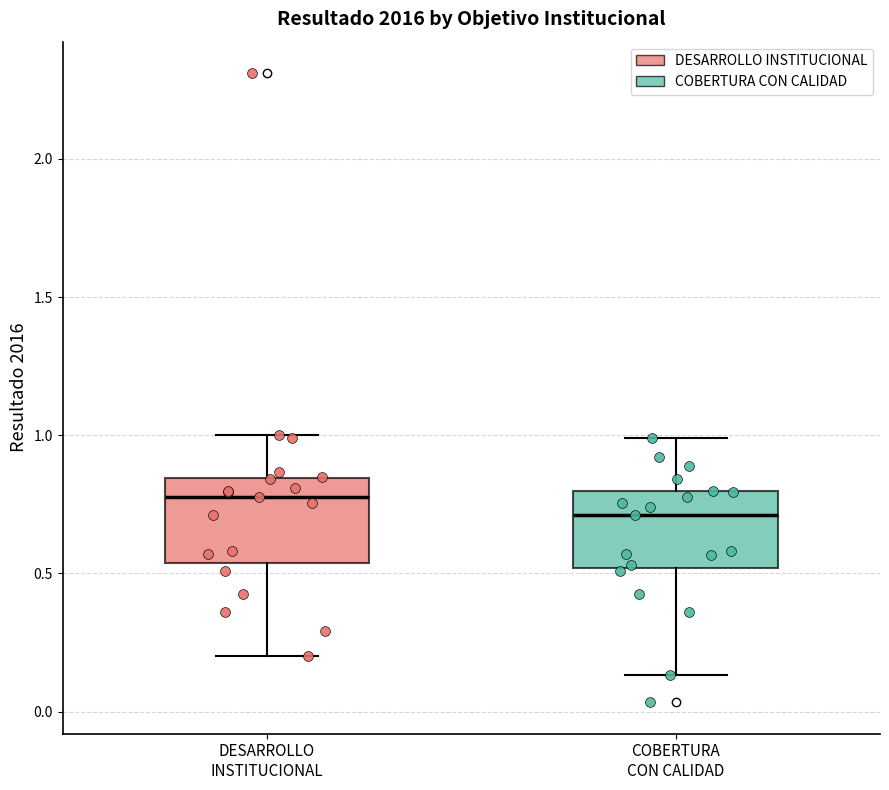

Reading left to right, read every box against the y-axis: the position of its median line, the range the box covers, and the ends of its whiskers. The values are not printed on the chart, so give them approximately, as read against the axis.

DESARROLLO INSTITUCIONAL: median 0.80, box 0.55 to 0.85, whiskers 0.20 to 1.00
COBERTURA CON CALIDAD: median 0.70, box 0.50 to 0.80, whiskers 0.15 to 1.00